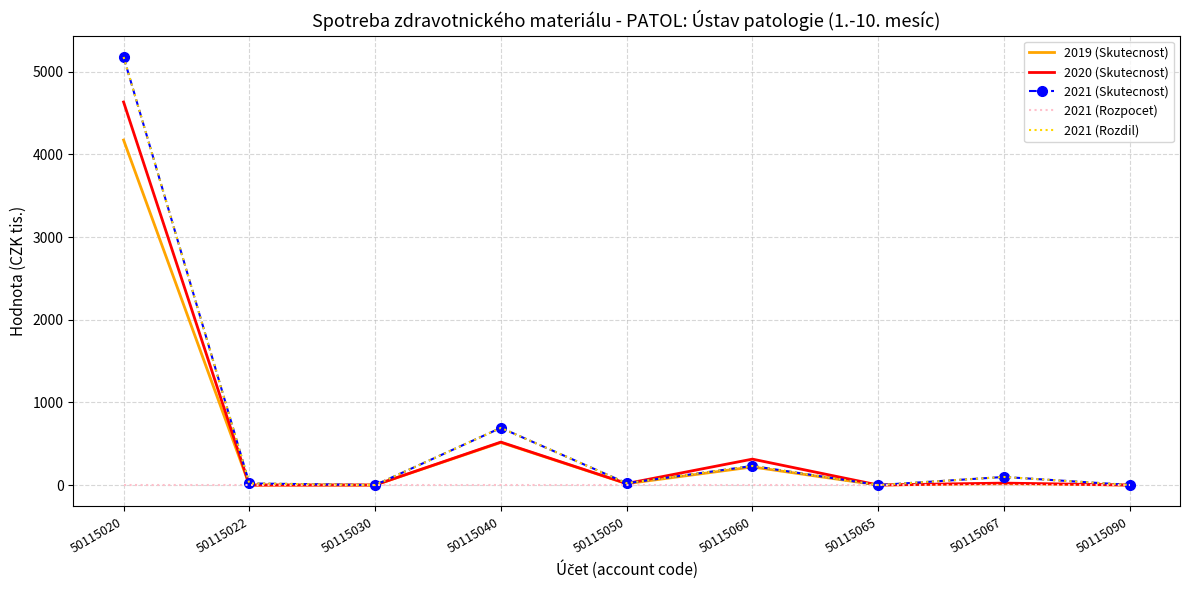

What is the total value across all series at 50115067?

235.8